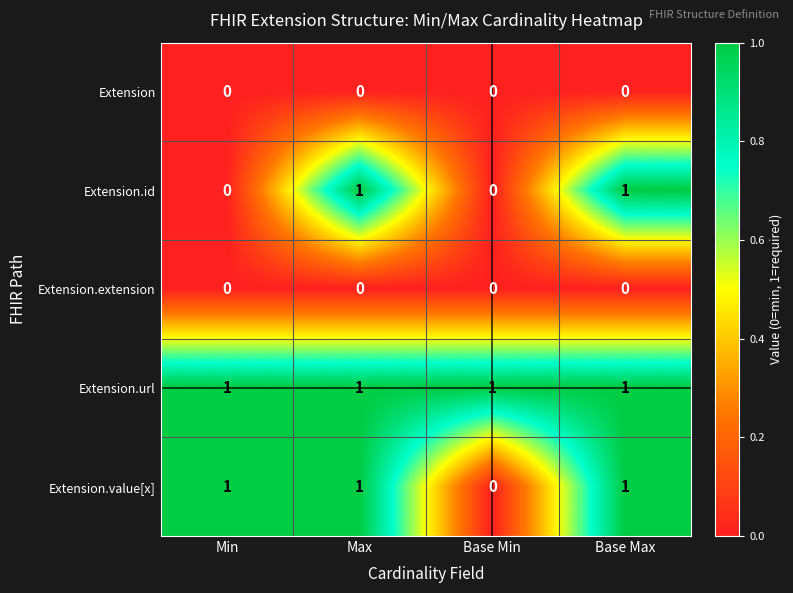

Which series changed the most between Min and Base Max?

Extension.id